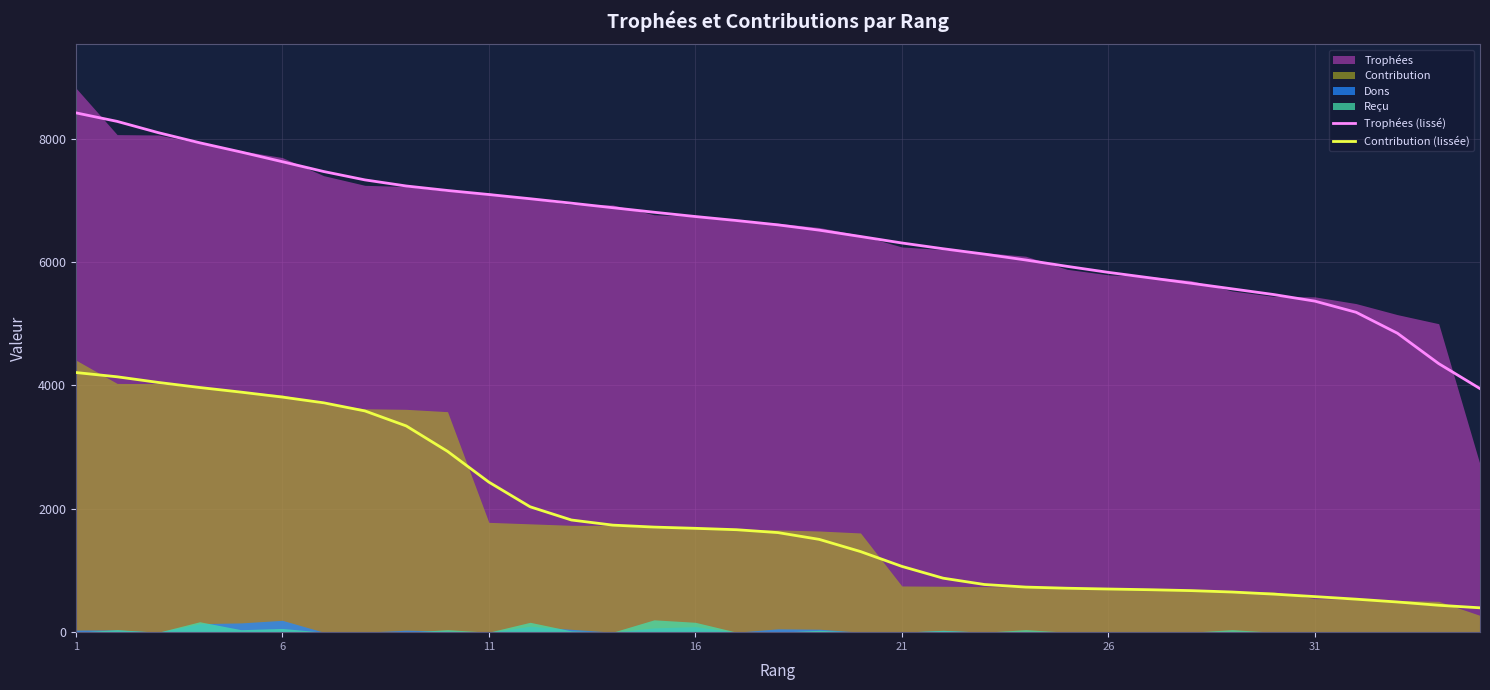

At how many categories does at least one series exceed 7176?

9